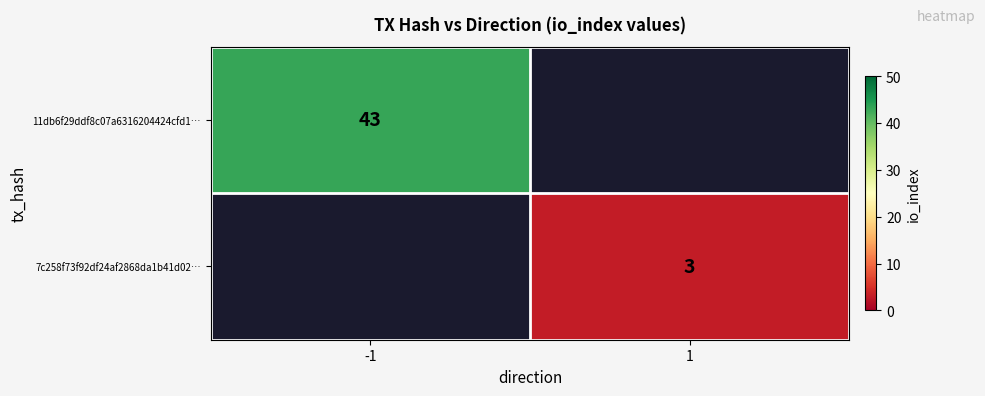

At which category does the chart reach its minimum across all series?

1